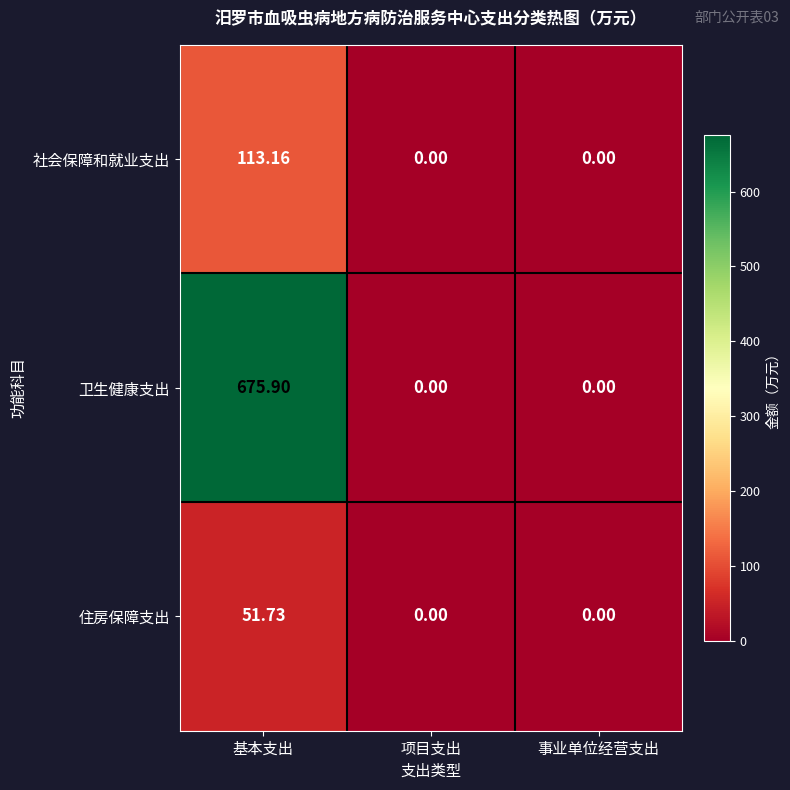

At which category is the sum across all series the highest?

基本支出